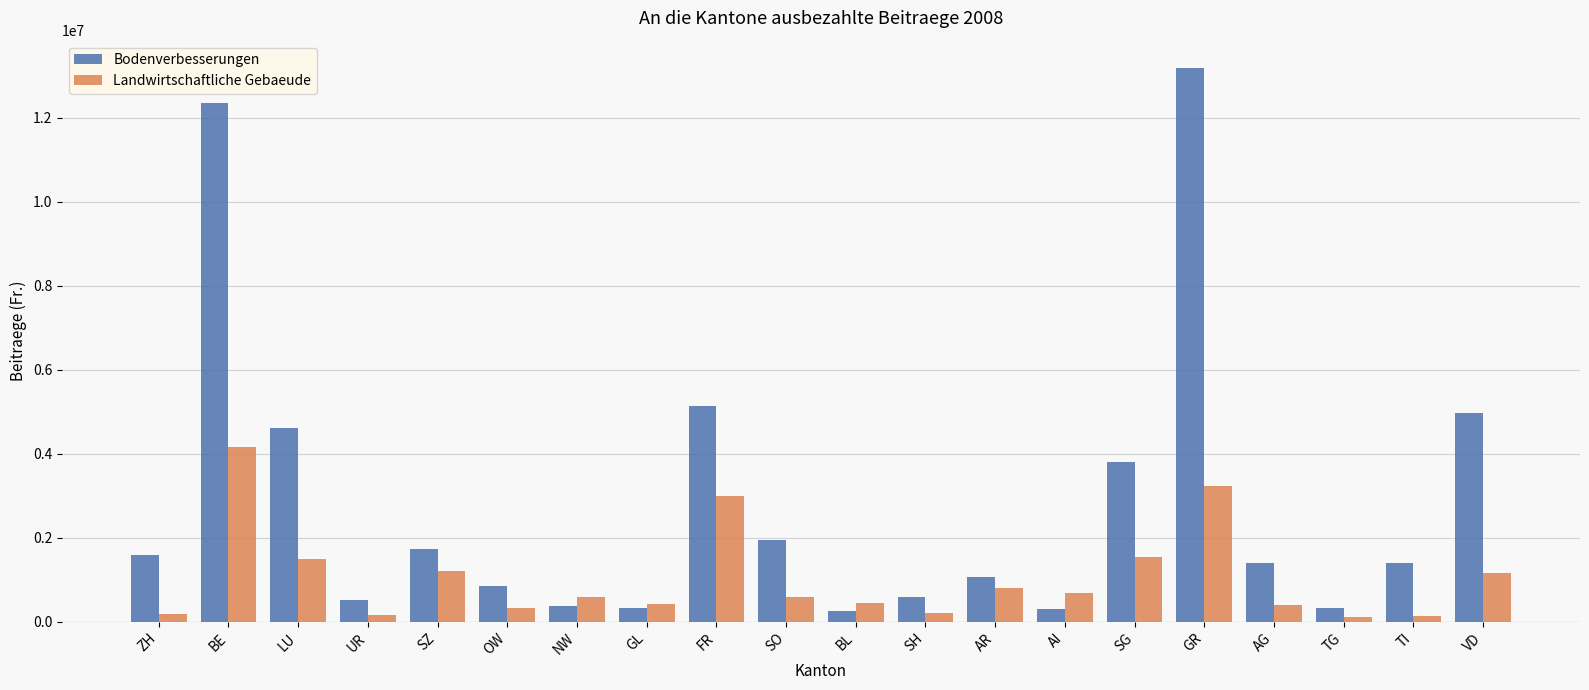

What is the average value of the Bodenverbesserungen series?

2837507